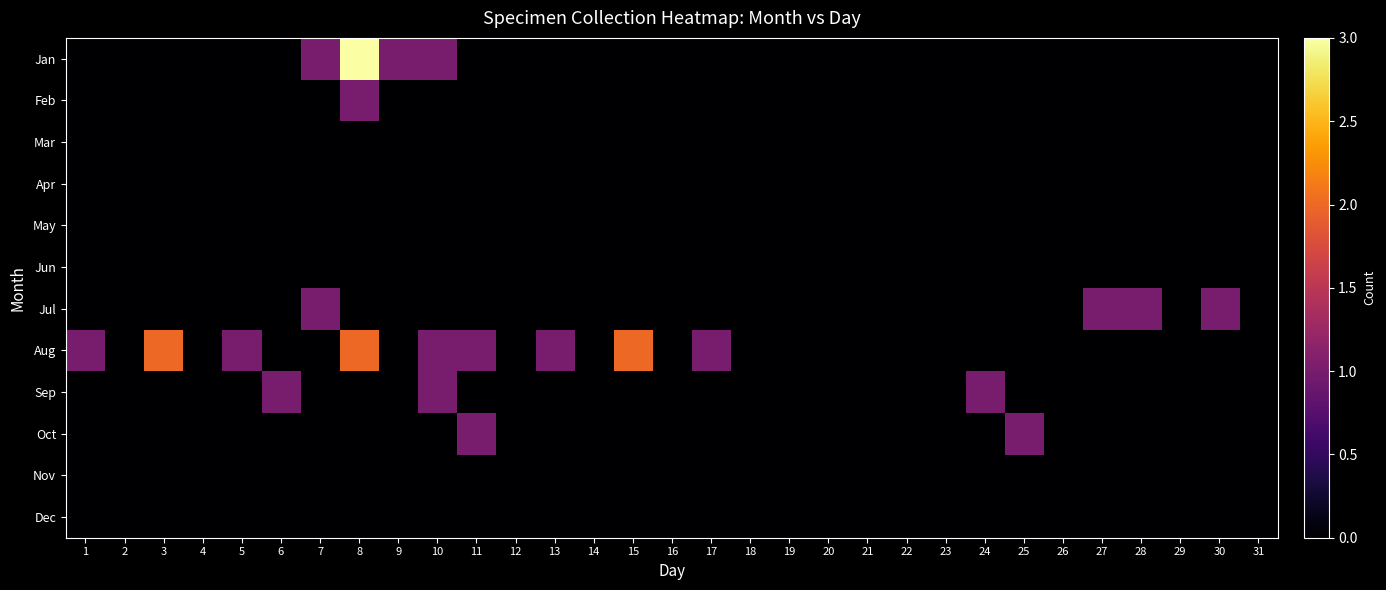

What is the greatest value displayed?

3